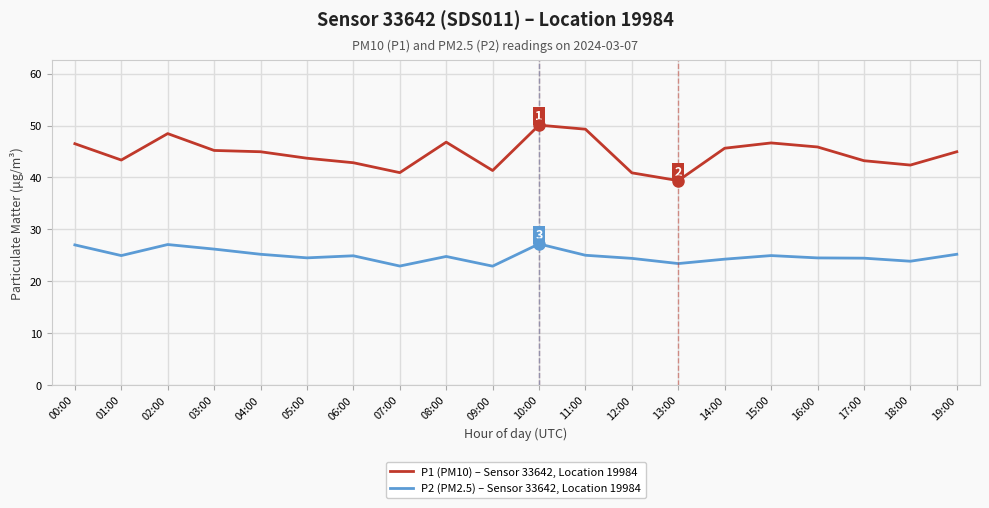

In P2 (PM2.5) – Sensor 33642, Location 19984, how many points are lower than both neighbors (excluding endpoints)?

6